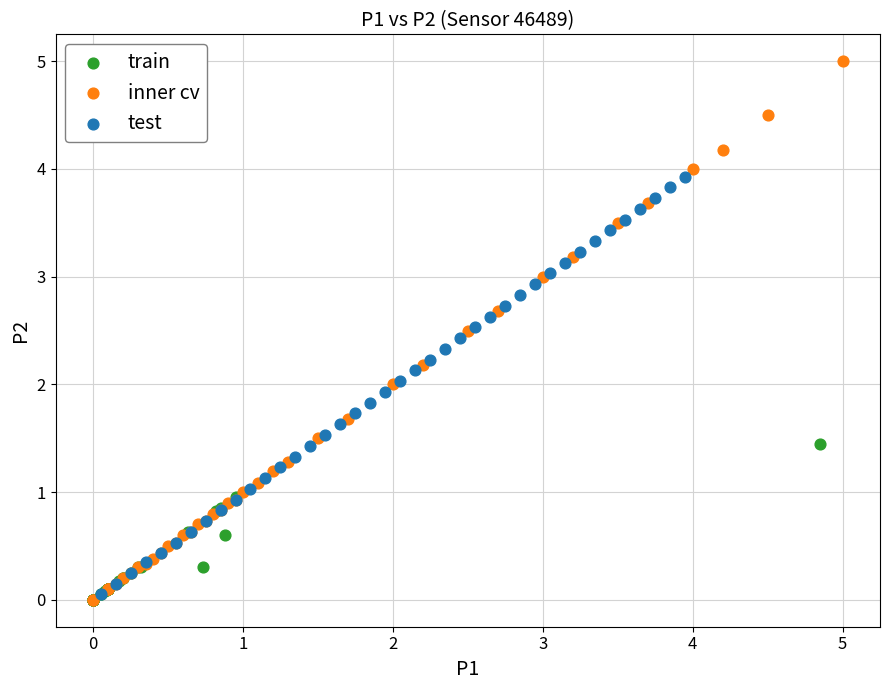

Which series contains the highest Y value?

inner cv